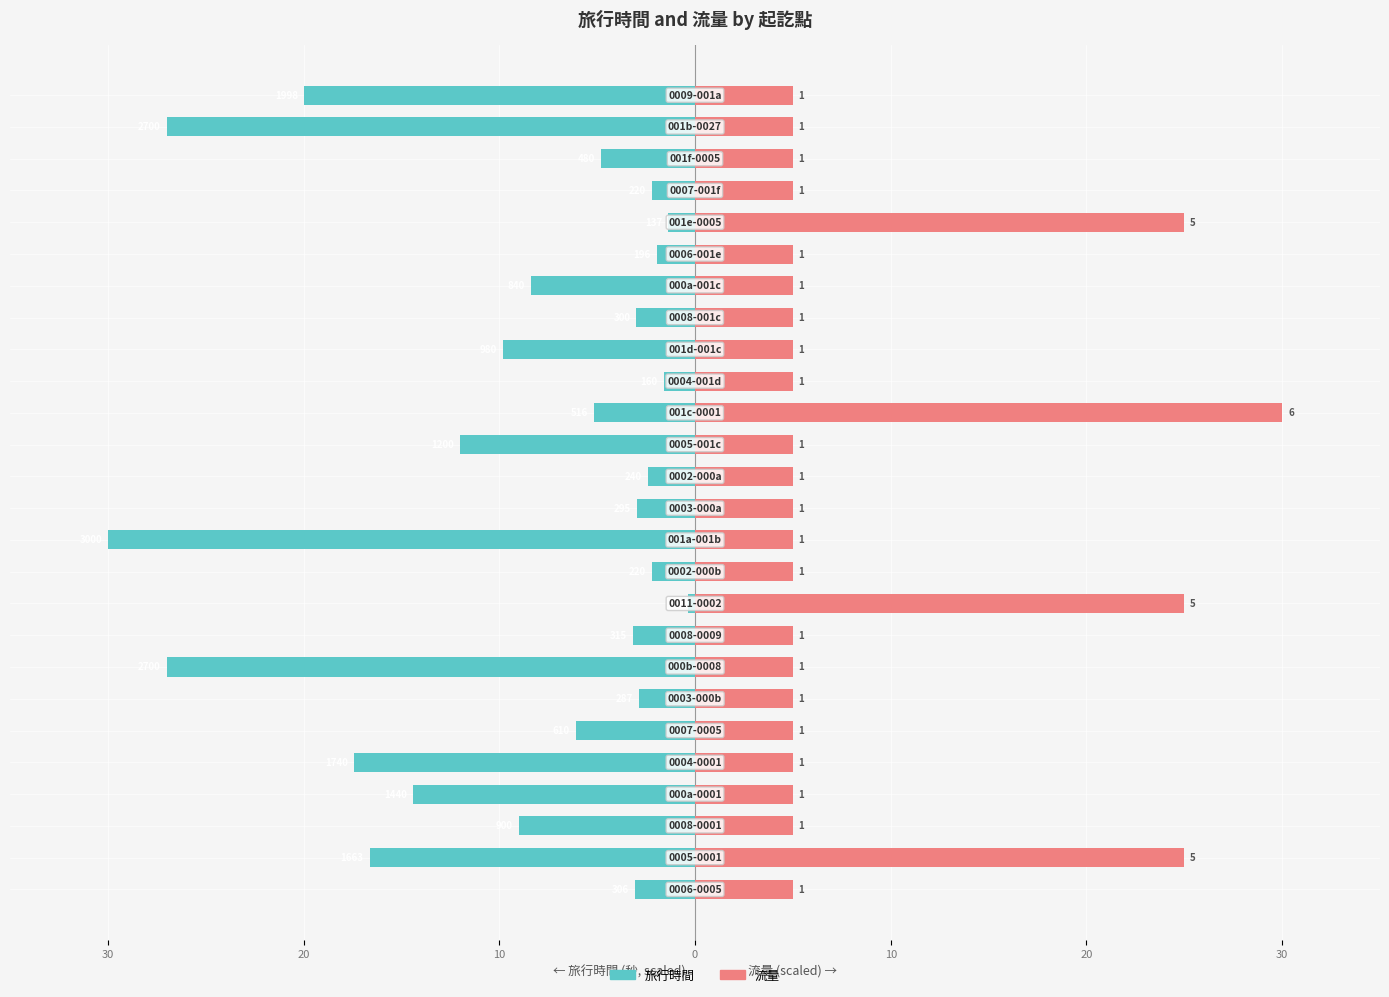

What is the value of the 流量 bar at the 9th from the left?

5.0